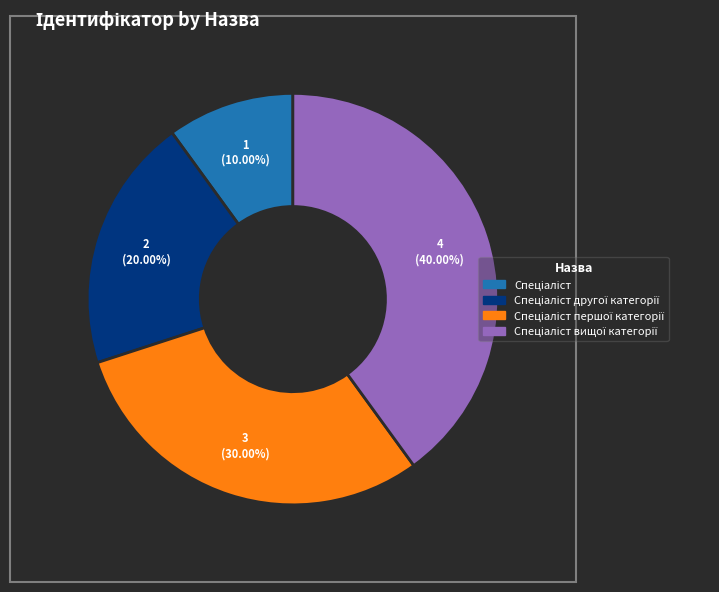

Is there a majority slice in this chart?

No